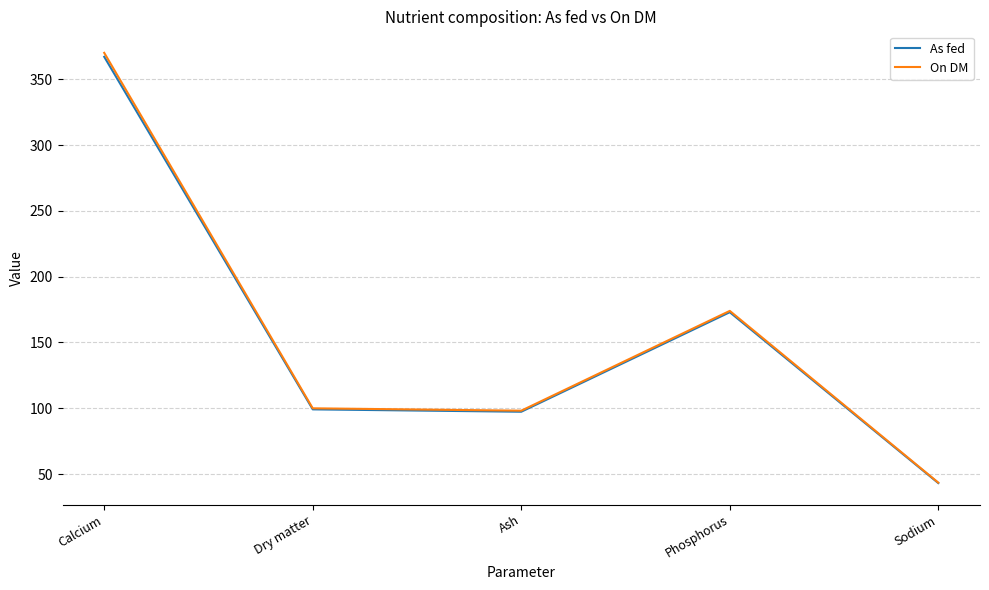

Which category has the lowest value across all series?

Sodium